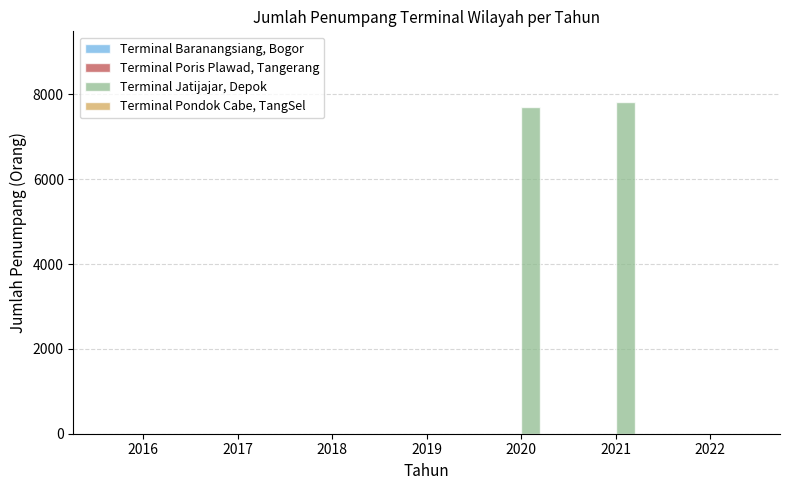

The chart shows a value of 0 at 2017. True or false?

True